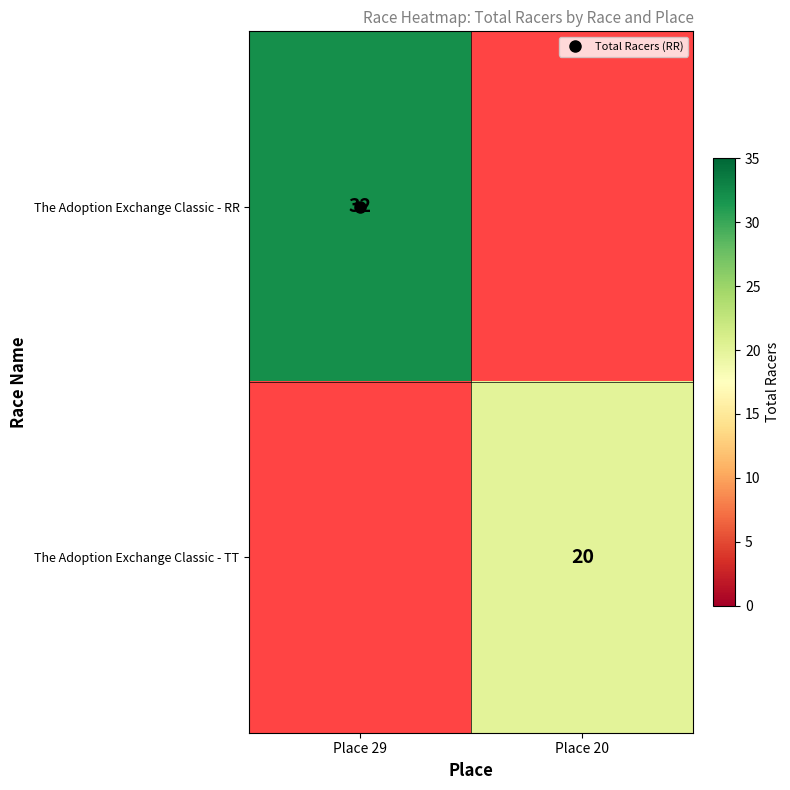

What is the maximum value shown in the chart?

32.0